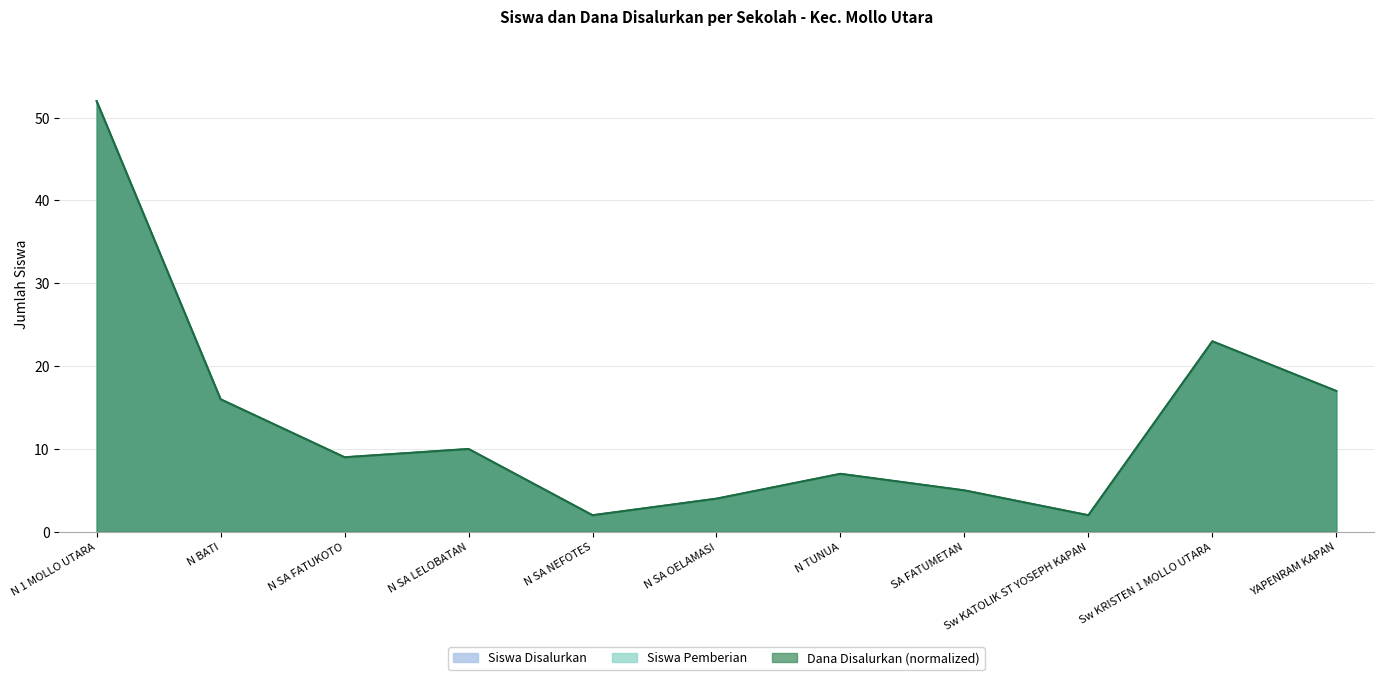

True or false: Dana Disalurkan and Siswa Disalurkan cross at least once.

False